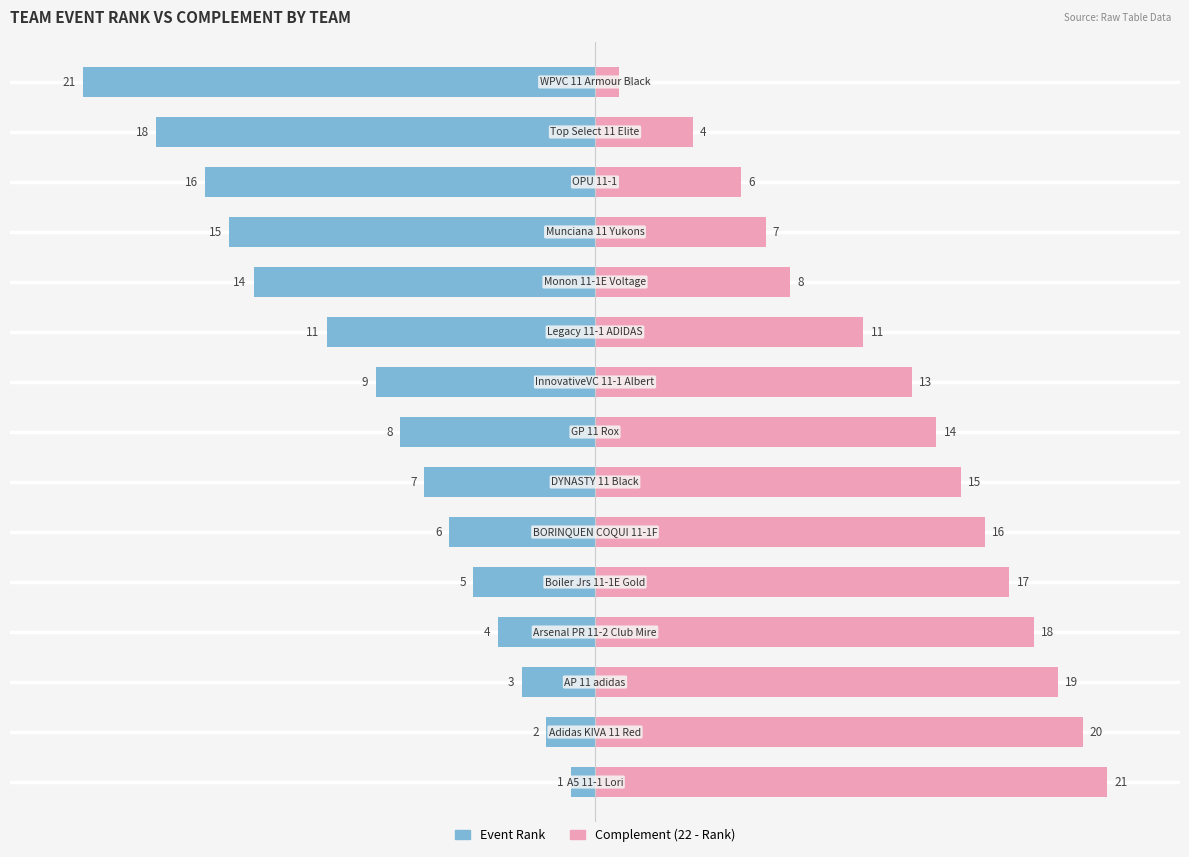

What is the difference between the maximum and minimum values in the Complement (22 - Rank) series?

20